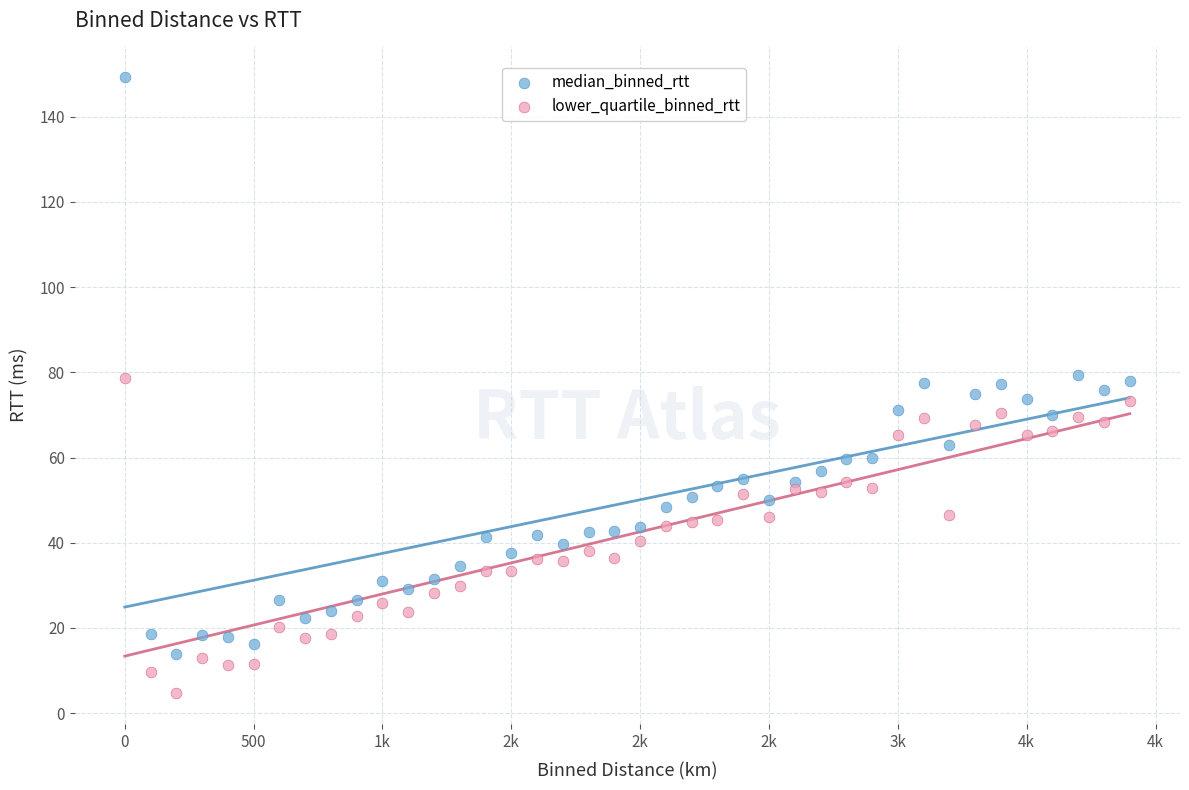

Which series contains the highest Y value?

median_binned_rtt